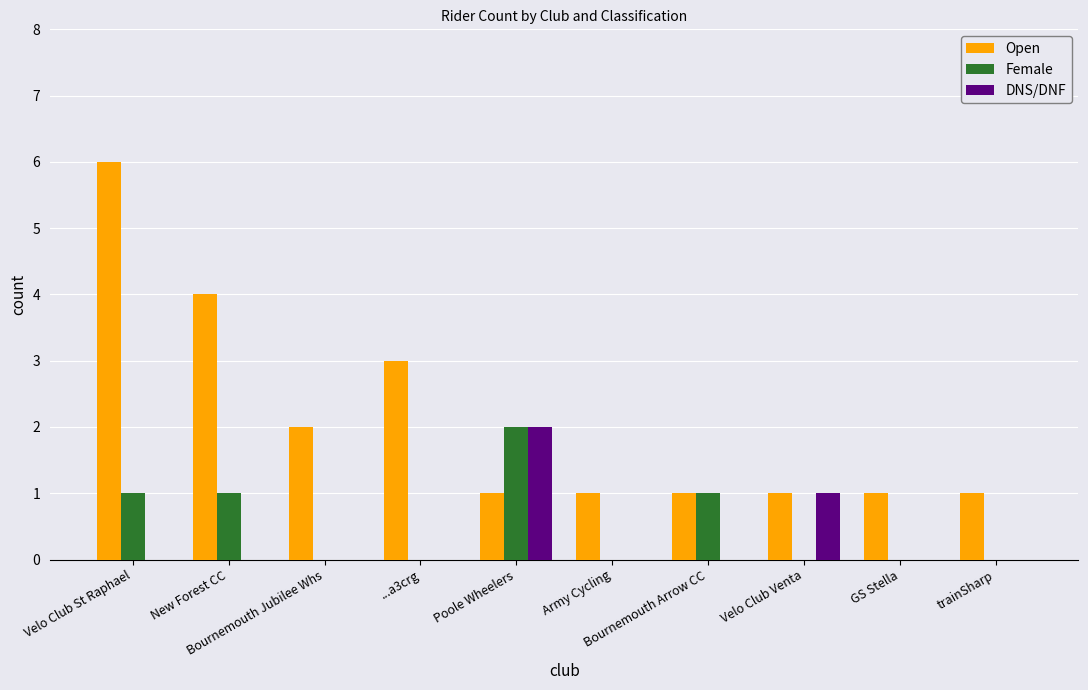

Where is DNS/DNF nearest to the value 1?

Velo Club Venta